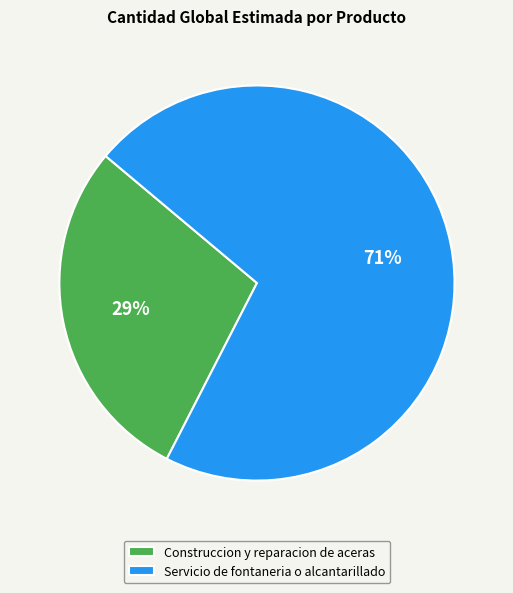

Does Construccion y reparacion de aceras represent more than half of the total?

No